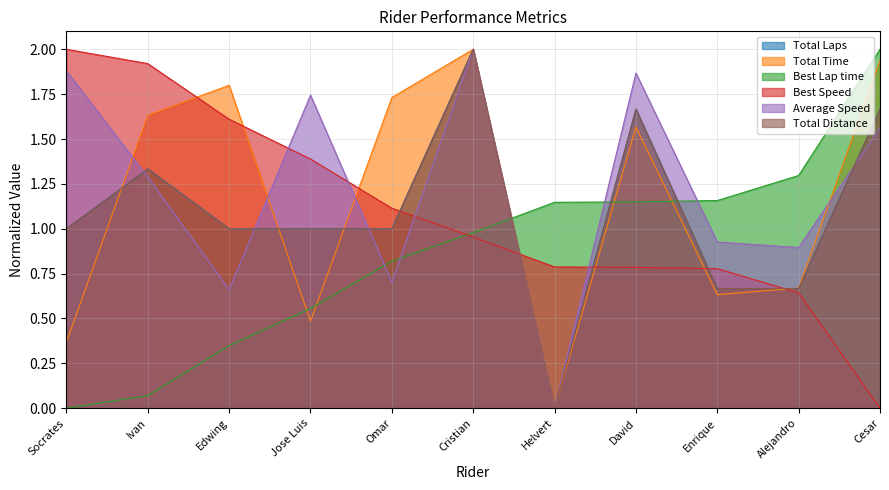

Where is the first local maximum for Total Time?

Edwing